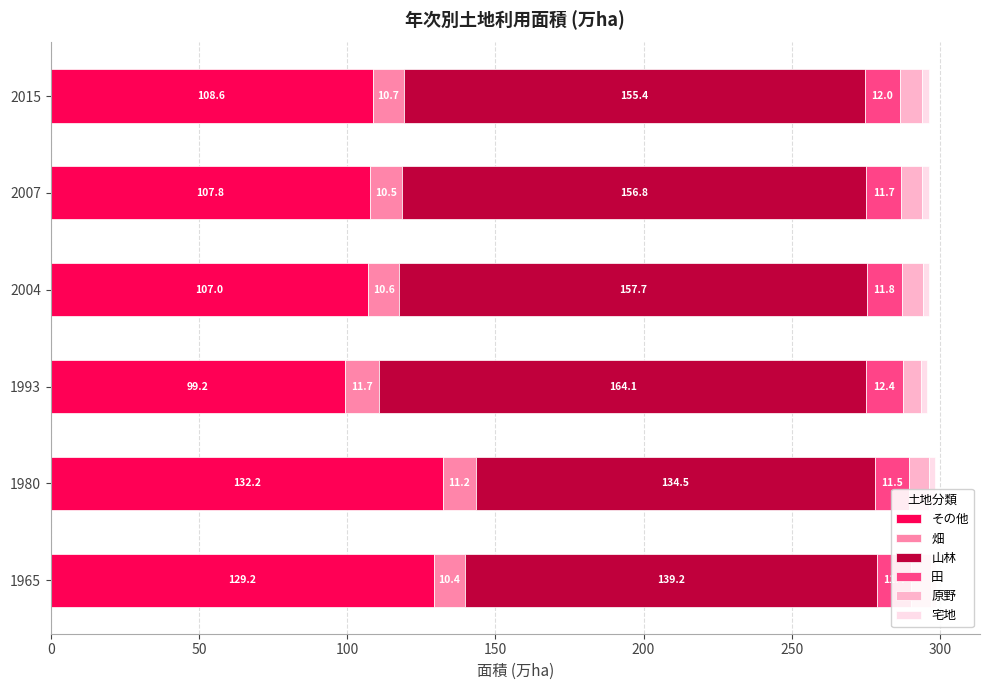

Reading left to right, transcribe all the data shown in this chart.

その他: 129.2	132.2	99.2	107.0	107.8	108.6
畑: 10.4	11.2	11.7	10.6	10.5	10.7
山林: 139.1	134.5	164.1	157.7	156.8	155.4
田: 11.4	11.5	12.4	11.8	11.7	12.0
原野: 6.8	7.0	6.3	7.1	7.1	7.4
宅地: 1.7	2.0	2.1	2.2	2.3	2.3